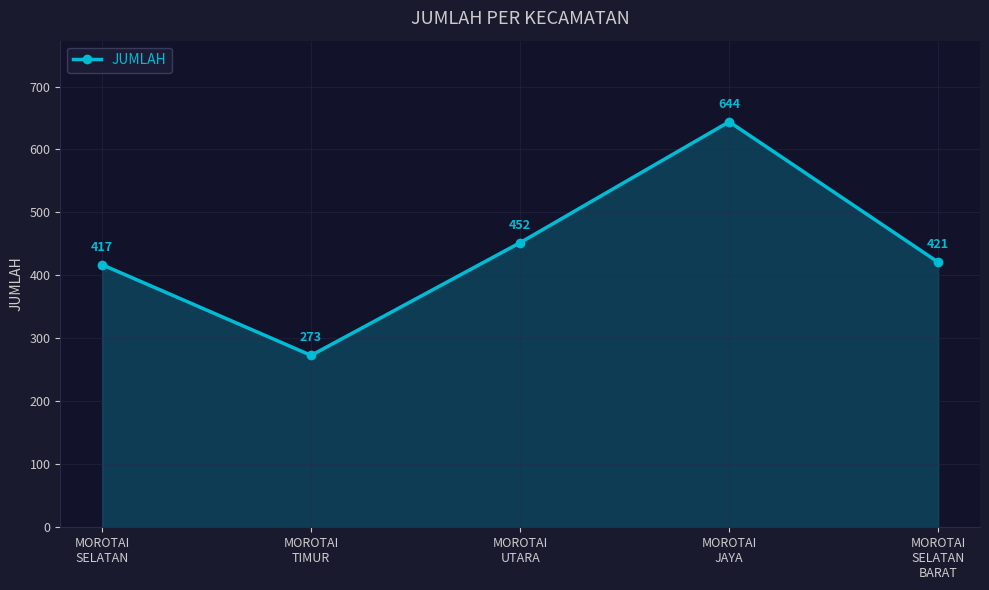

How many interior local valleys (lower than both neighbors) does the data have?

1